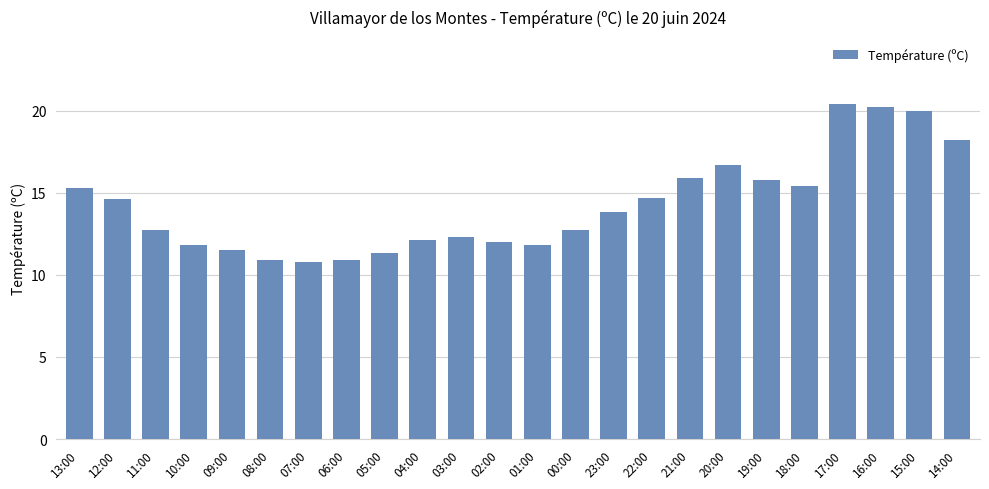

What is the maximum value shown in the chart?

20.4